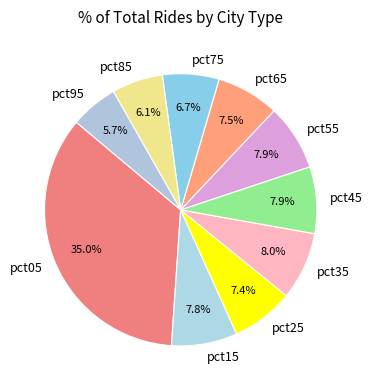

Is the sum of pct55 and pct25 greater than half?

No